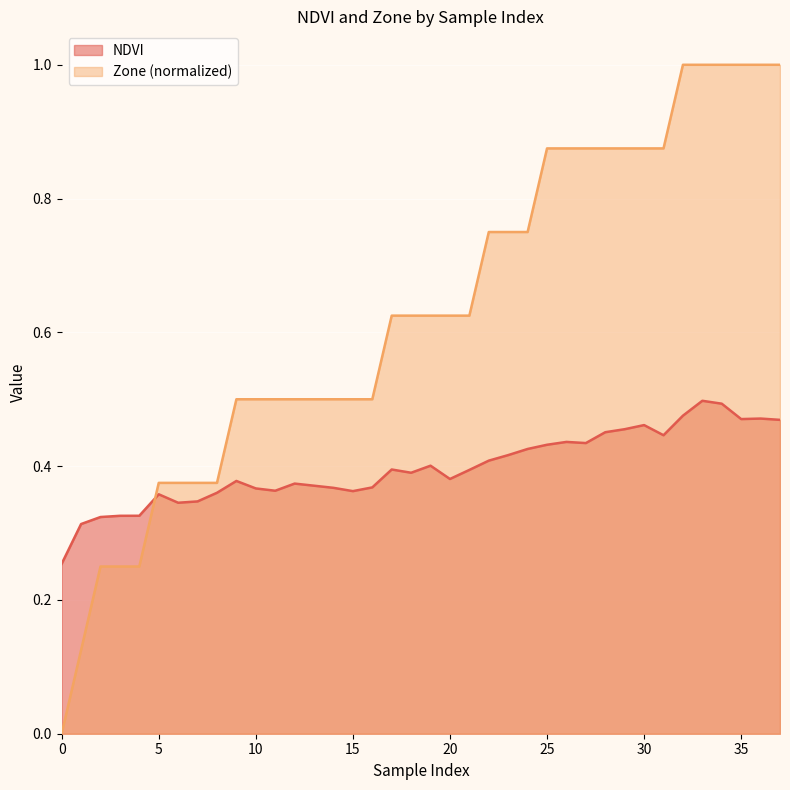

Which category has the highest value in the NDVI series?

33